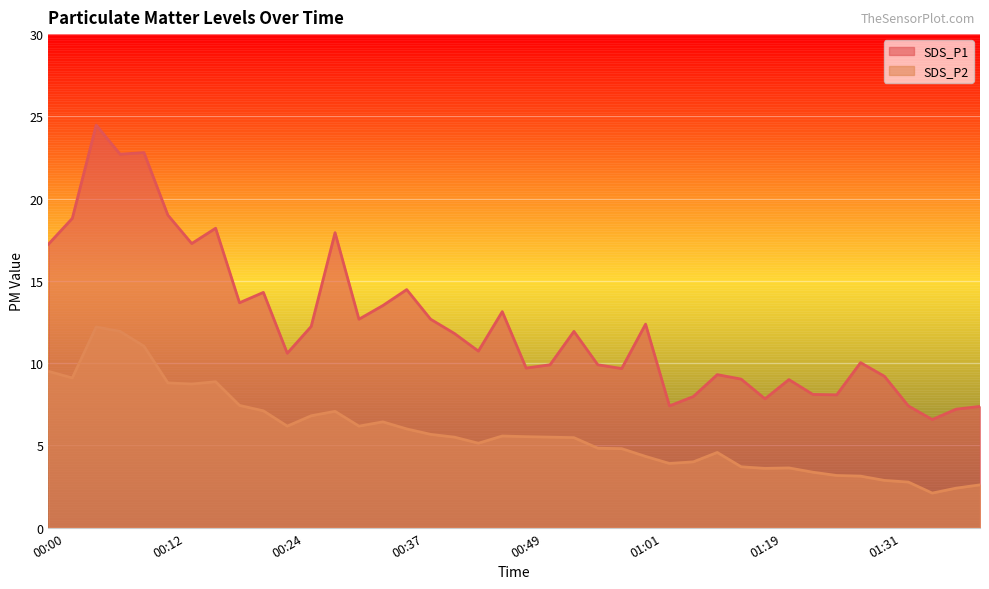

What is the difference between the maximum and minimum values in the SDS_P2 series?

10.1